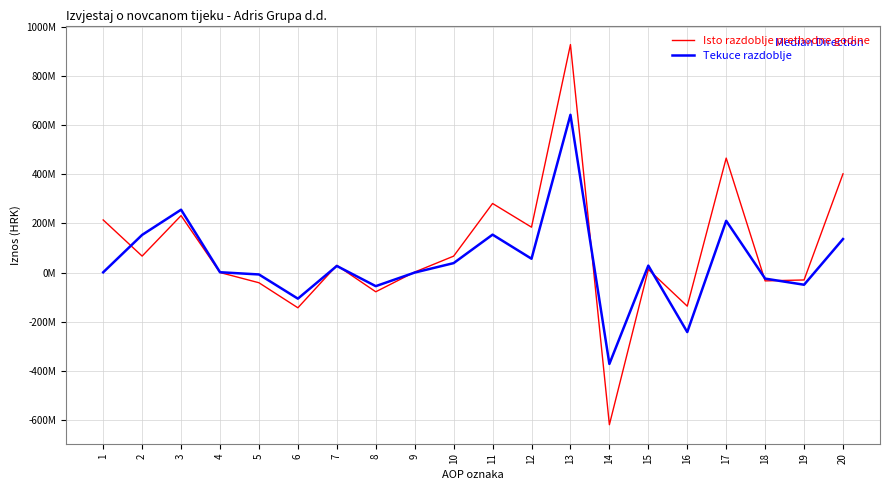

Which series has the largest range (max minus min)?

Isto razdoblje prethodne godine